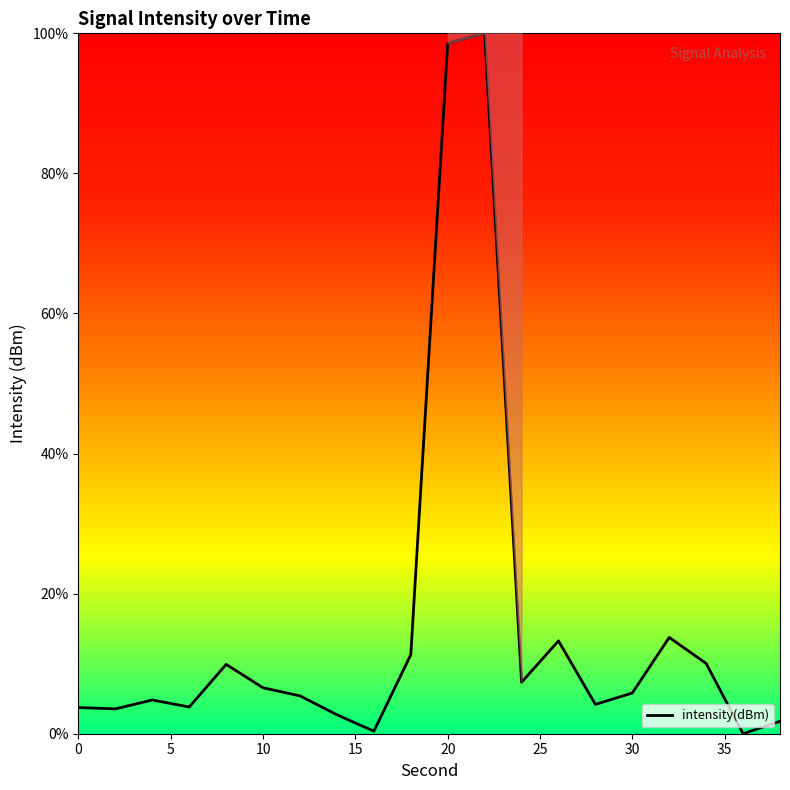

What is the difference between the maximum and minimum values?

100.0